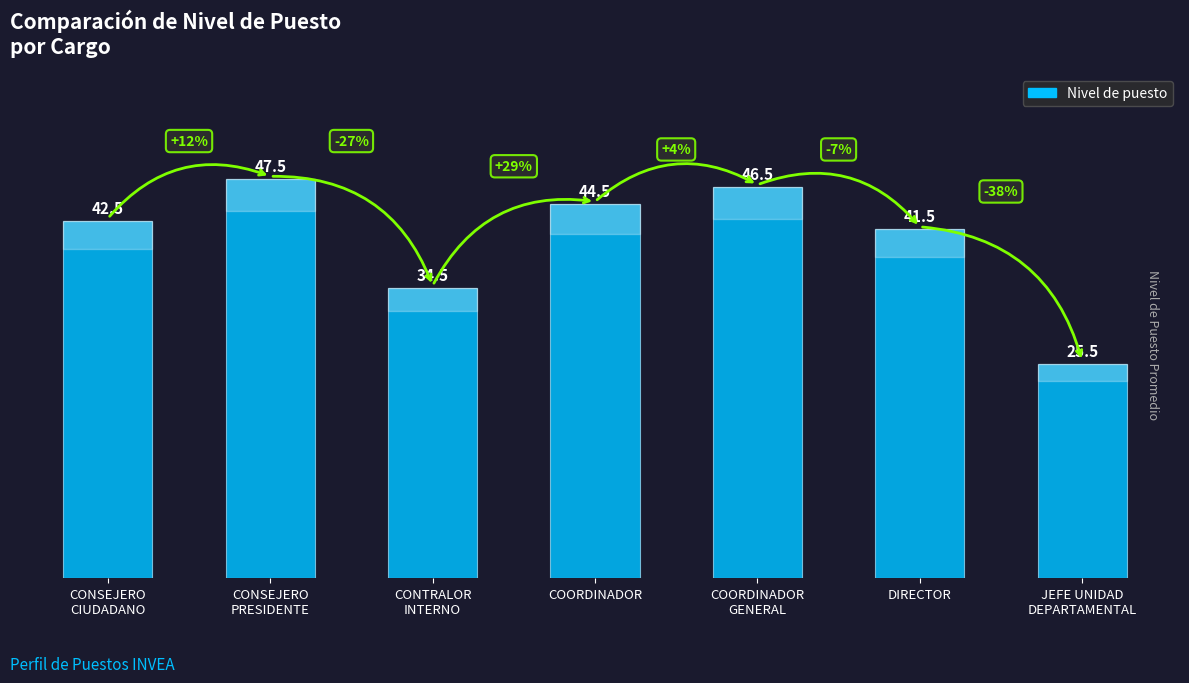

What is the label of the 5th bar from the right?

CONTRALOR
INTERNO